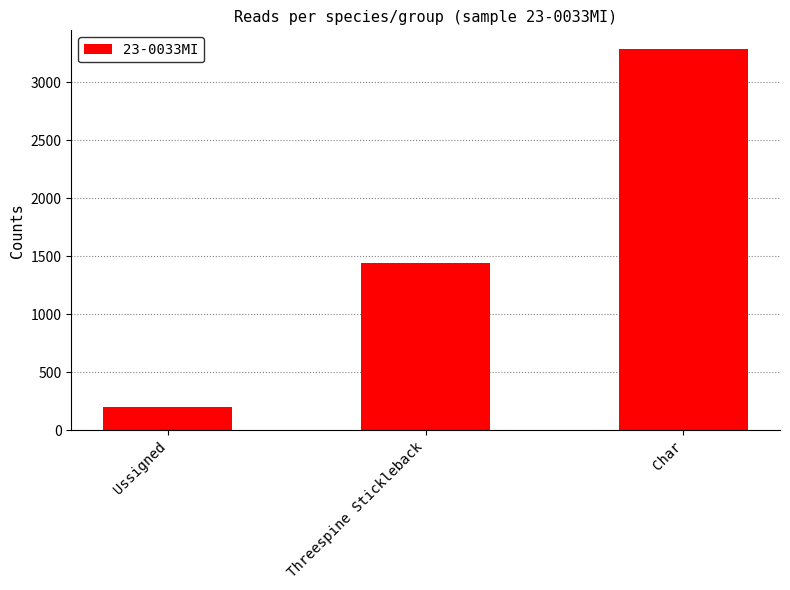

What is the average value?

1641